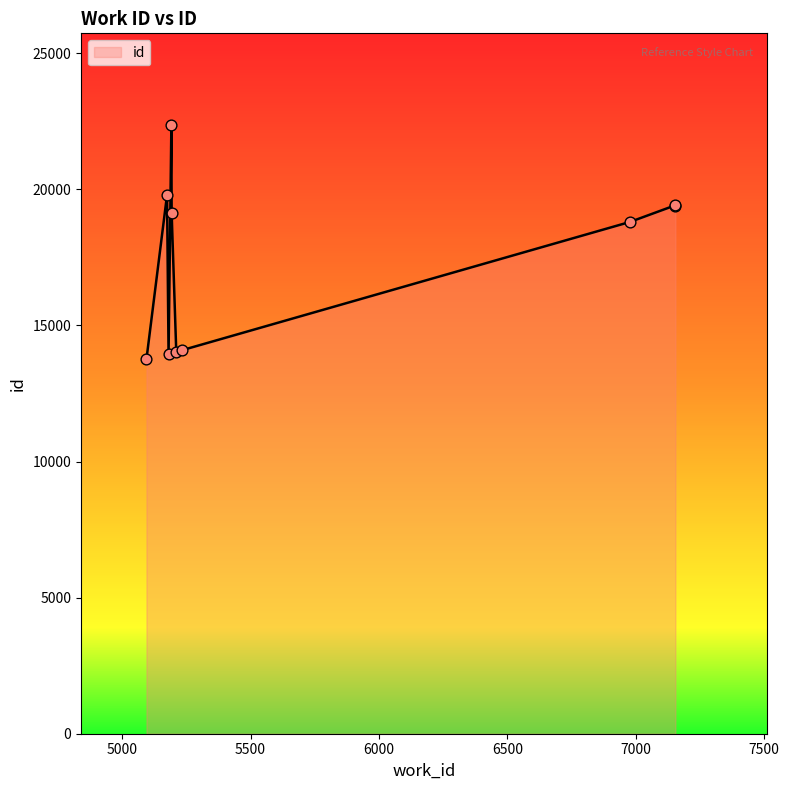

What is the difference between the maximum and minimum values?

8612